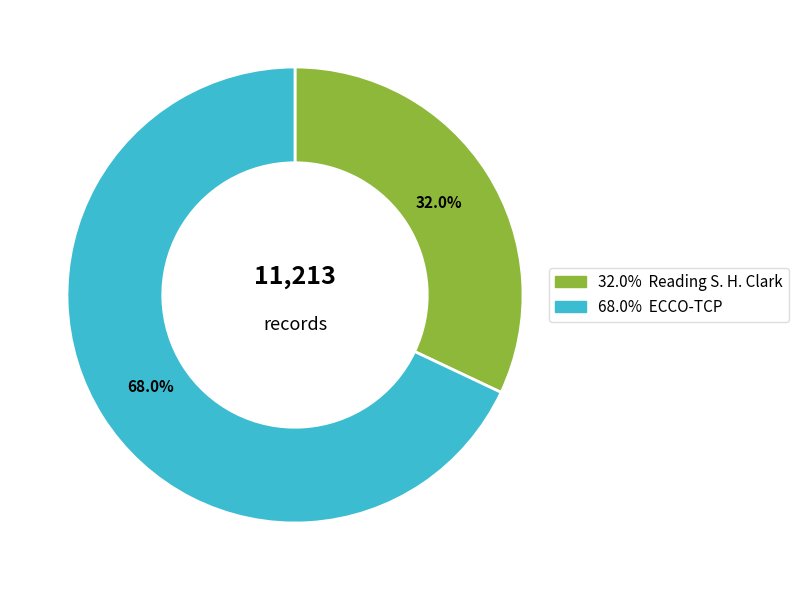

To the nearest percent, what is the average slice percentage?

50%